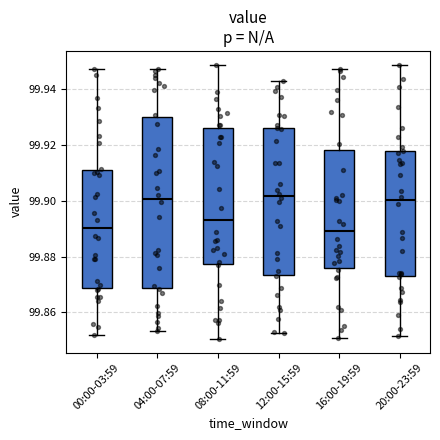

Where does the upper whisker of the box for 04:00-07:59 end on the y-axis? The values are not printed on the chart, so give them approximately, as read against the axis.

99.946